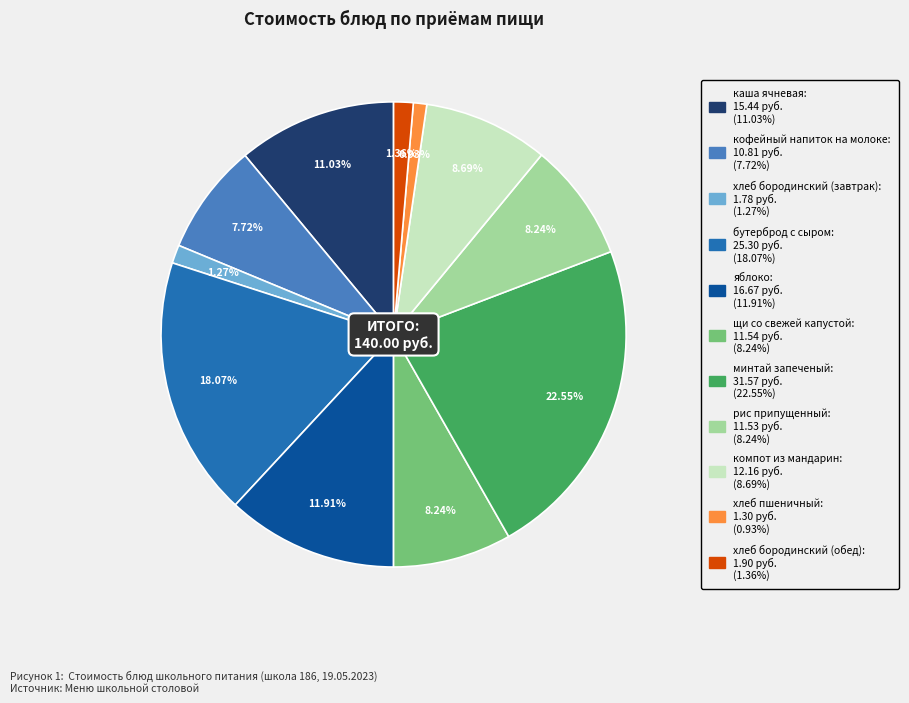

Is it true that щи со свежей капустой is 8% of the pie?

True